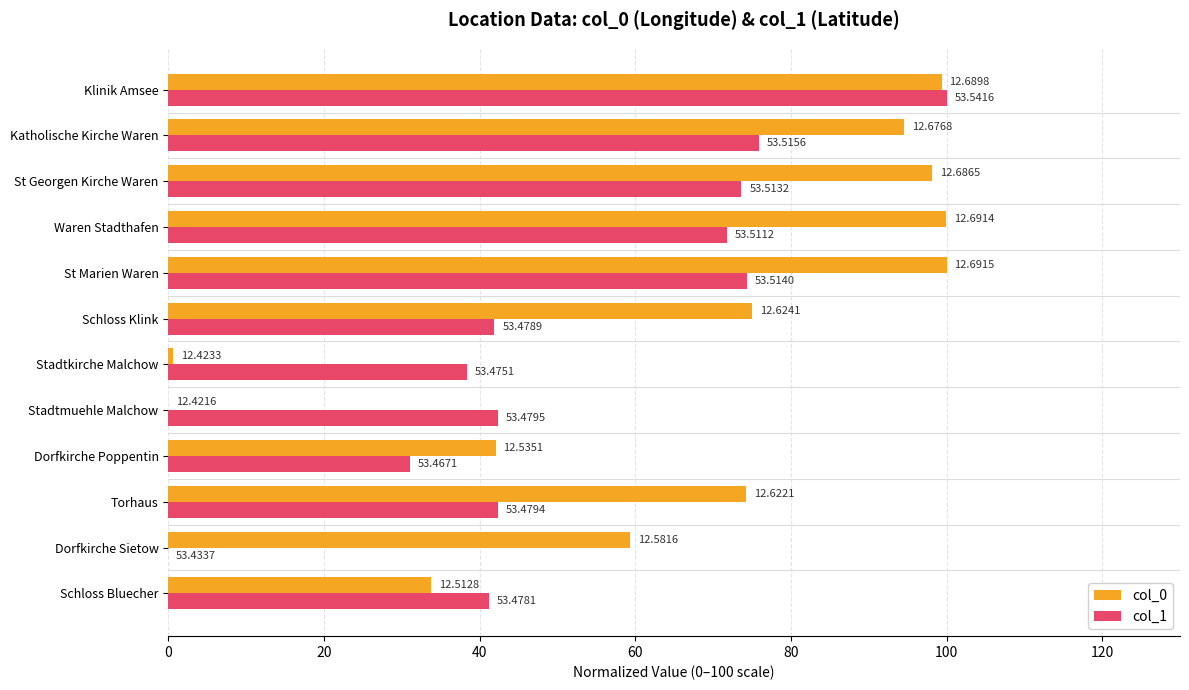

Which series has the largest range (max minus min)?

col_0